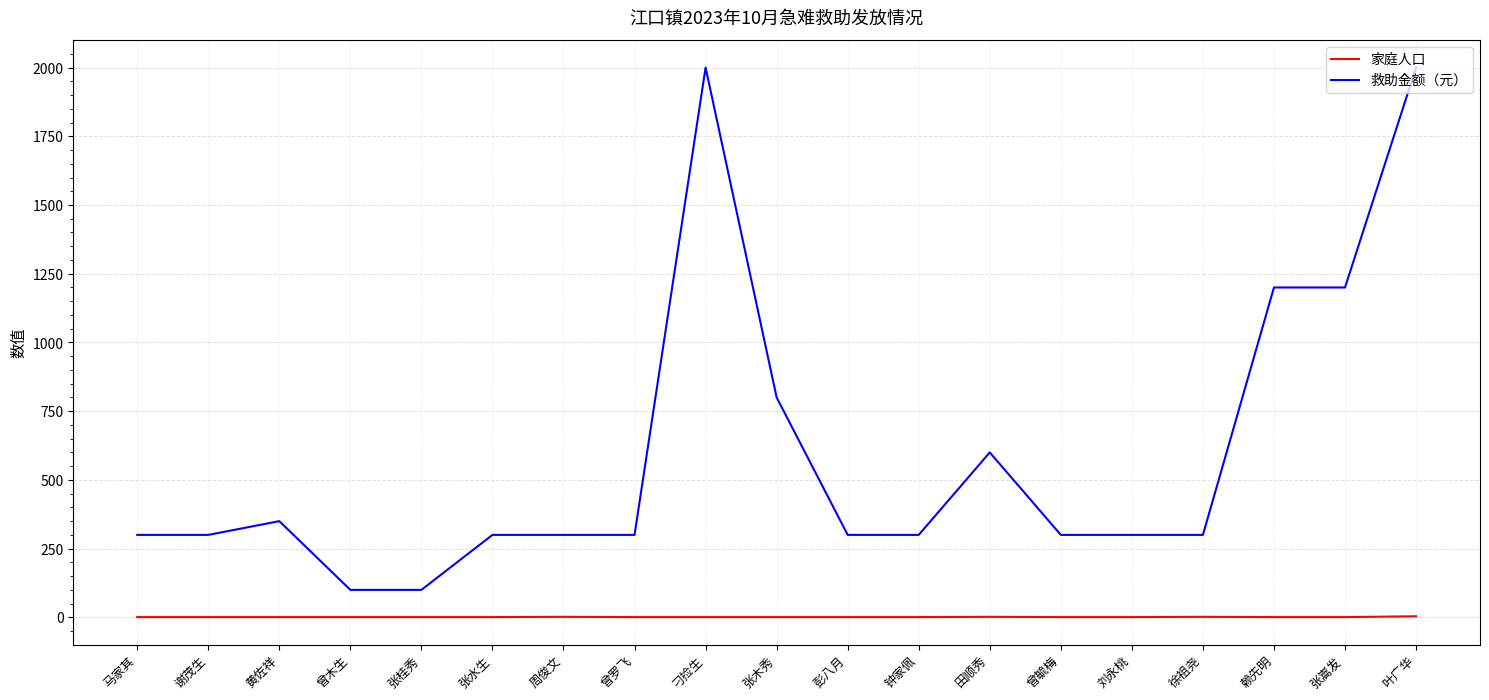

Count the 家庭人口 values in the range 1 to 2.

18